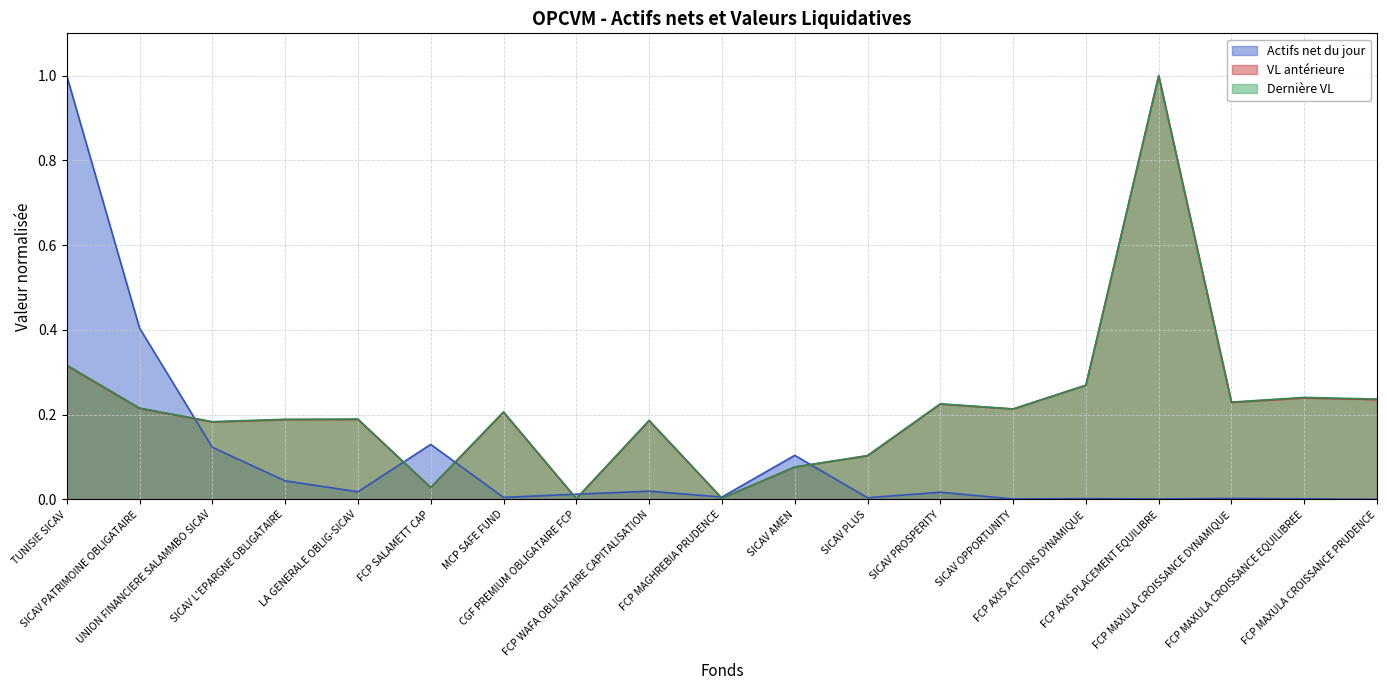

How many lines are shown in the chart?

3